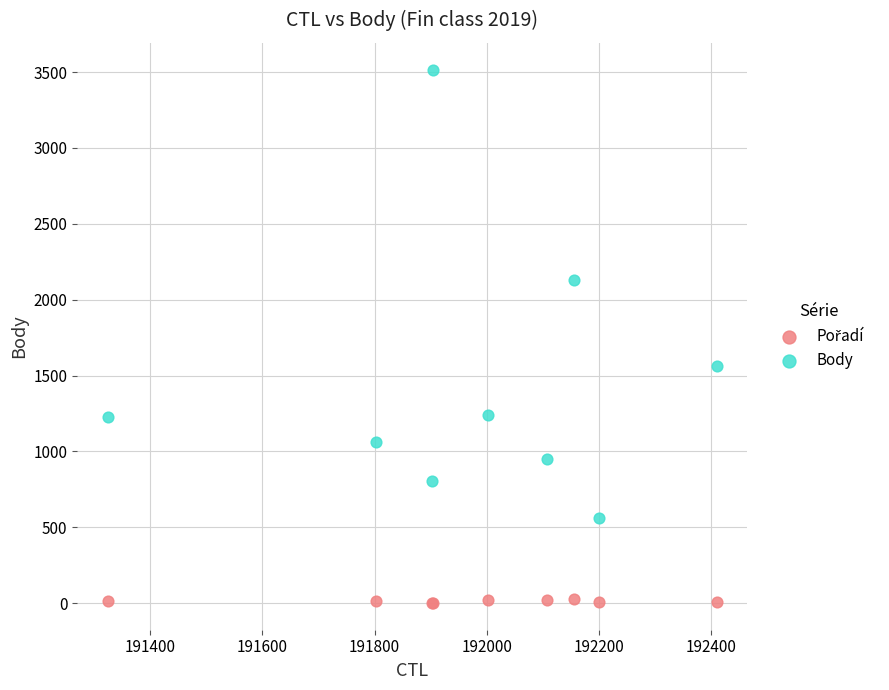

What is the X range (max minus min) for the scatter plot?

1086